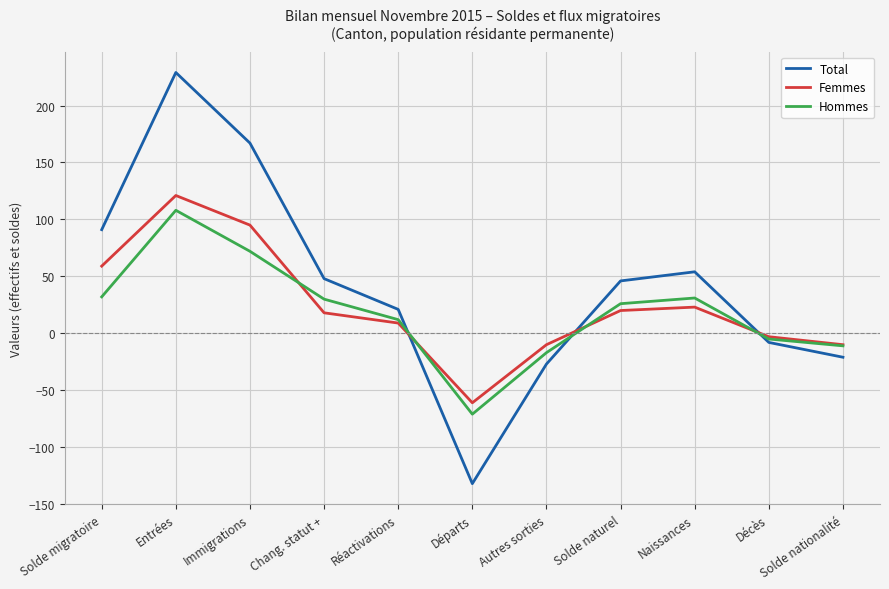

What is the sum of all Hommes values?

207